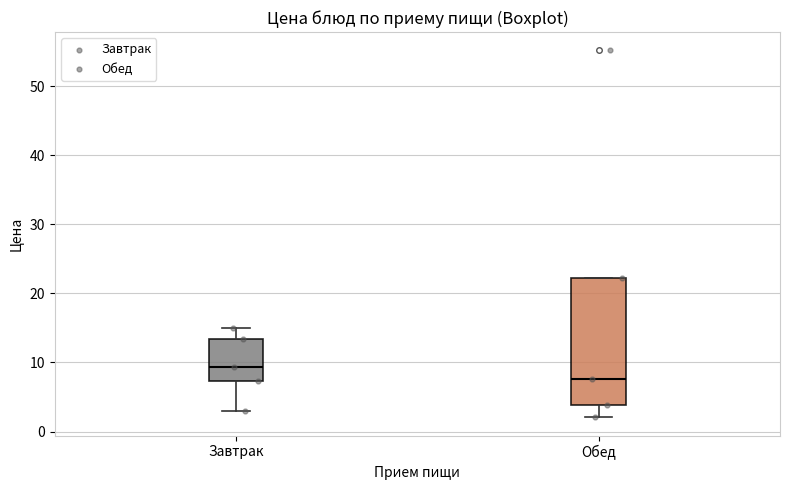

Reading left to right, read every box against the y-axis: the position of its median line, the range the box covers, and the ends of its whiskers. The values are not printed on the chart, so give them approximately, as read against the axis.

Завтрак: median 9, box 7 to 13, whiskers 3 to 15
Обед: median 8, box 4 to 22, whiskers 2 to 22